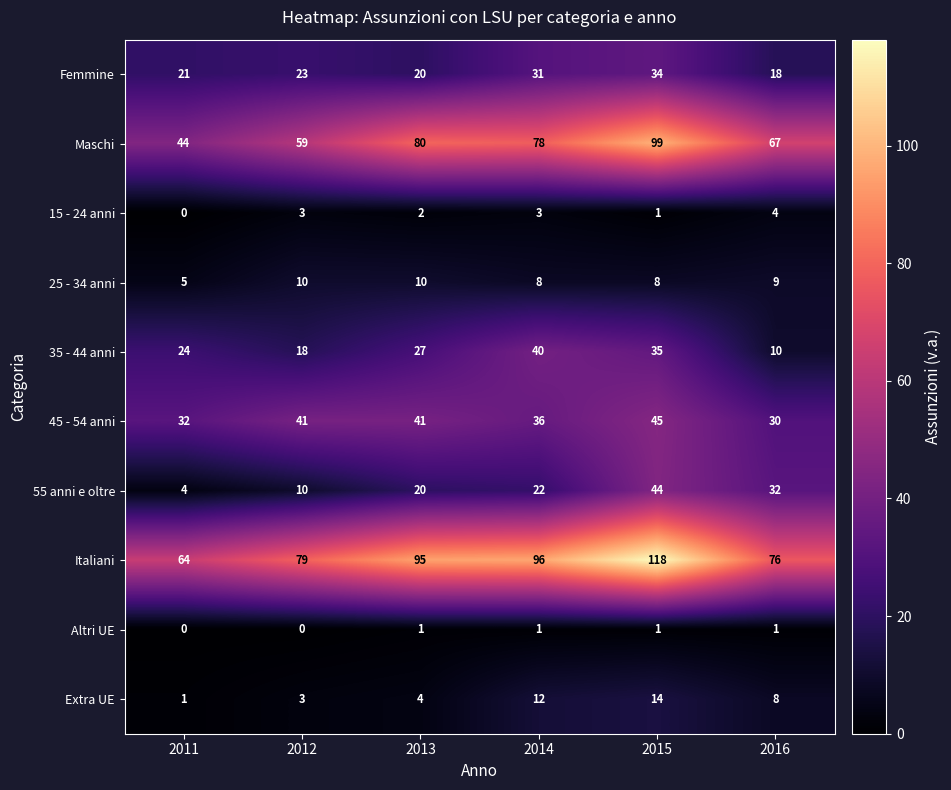

What is the minimum value for 25 - 34 anni?

5